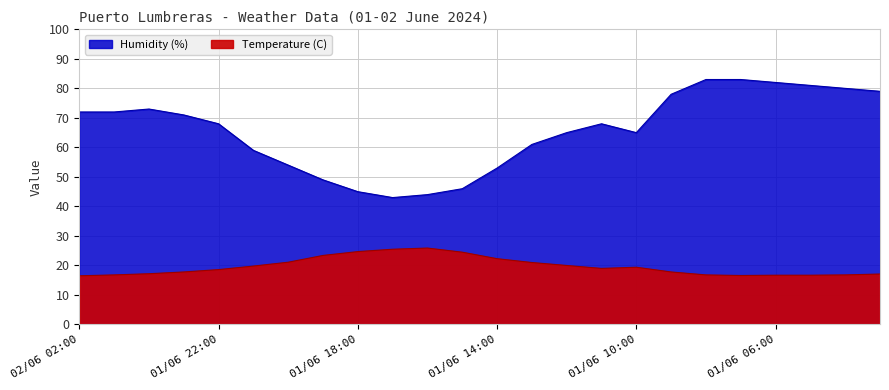

How many data points does each series have?

24